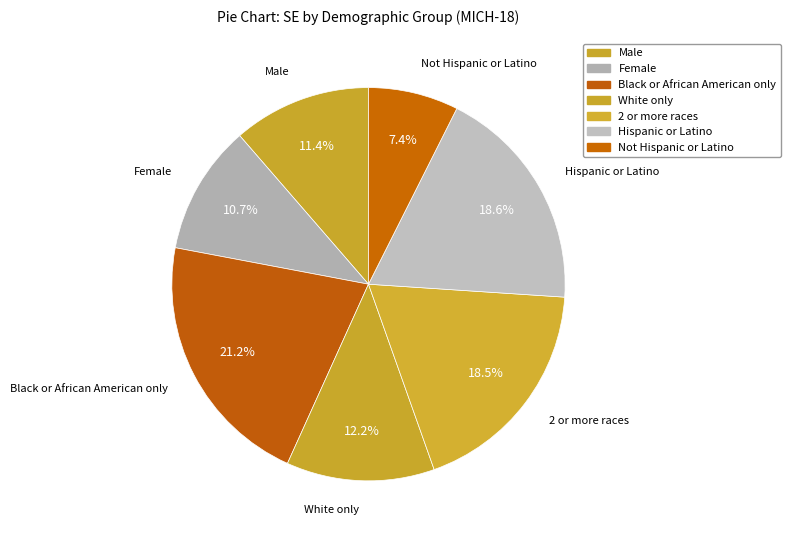

Which category has the smallest portion of the pie?

Not Hispanic or Latino